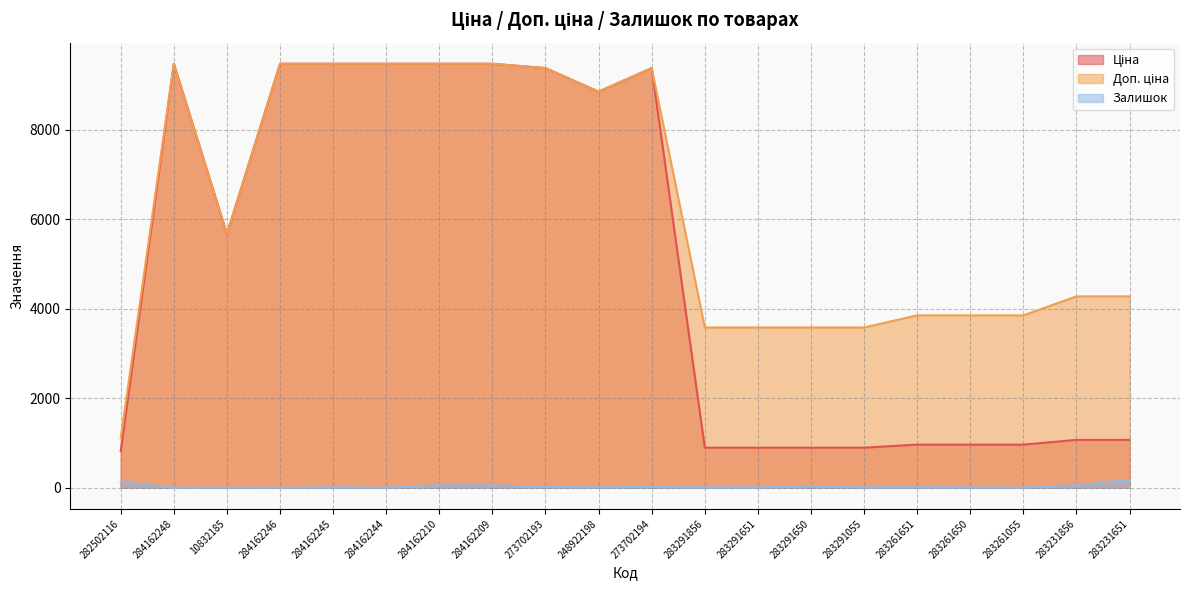

Which label corresponds to the smallest value in the chart?

284162248